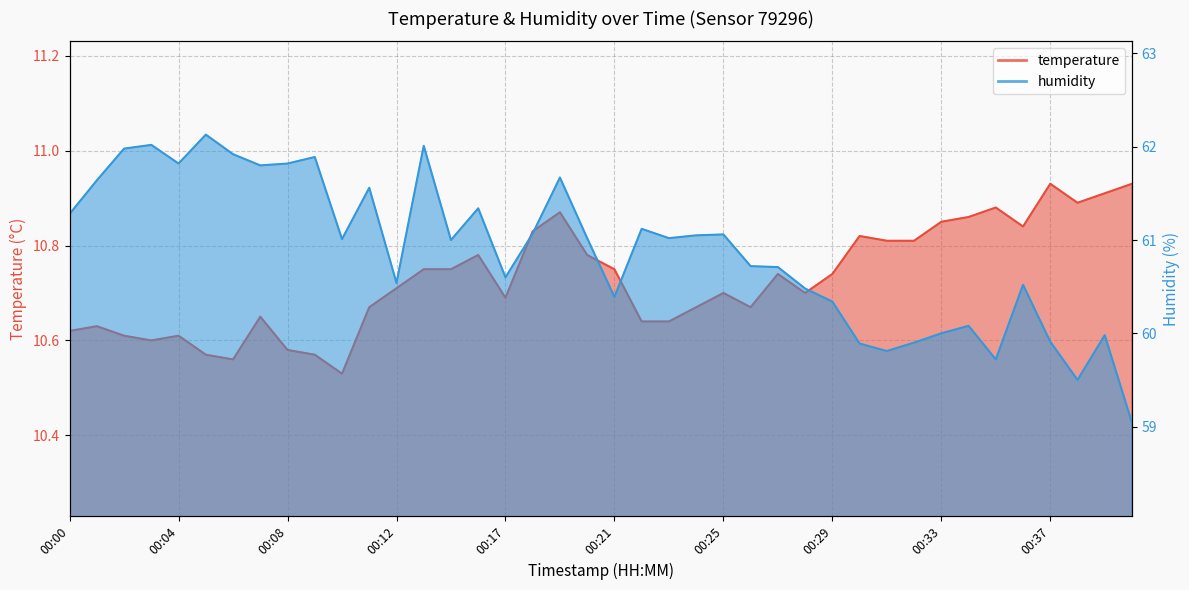

Does the chart have visible grid lines?

Yes